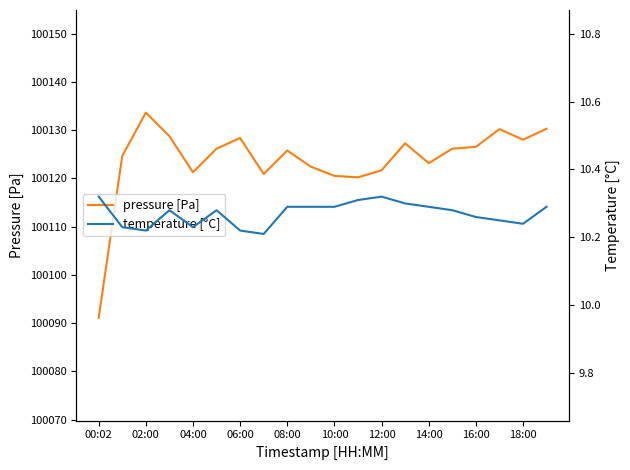

What are all the series names shown in the legend?

pressure [Pa], temperature [°C]